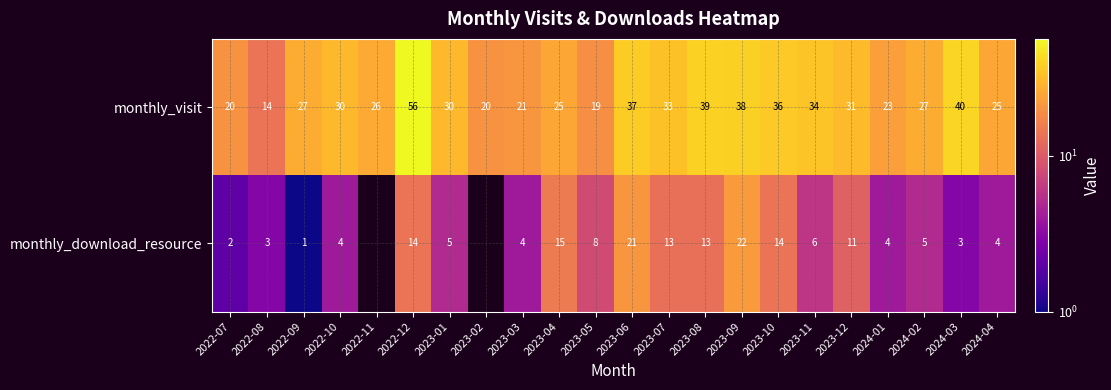

At 2023-08, list the series in order from smallest to largest.

monthly_download_resource, monthly_visit